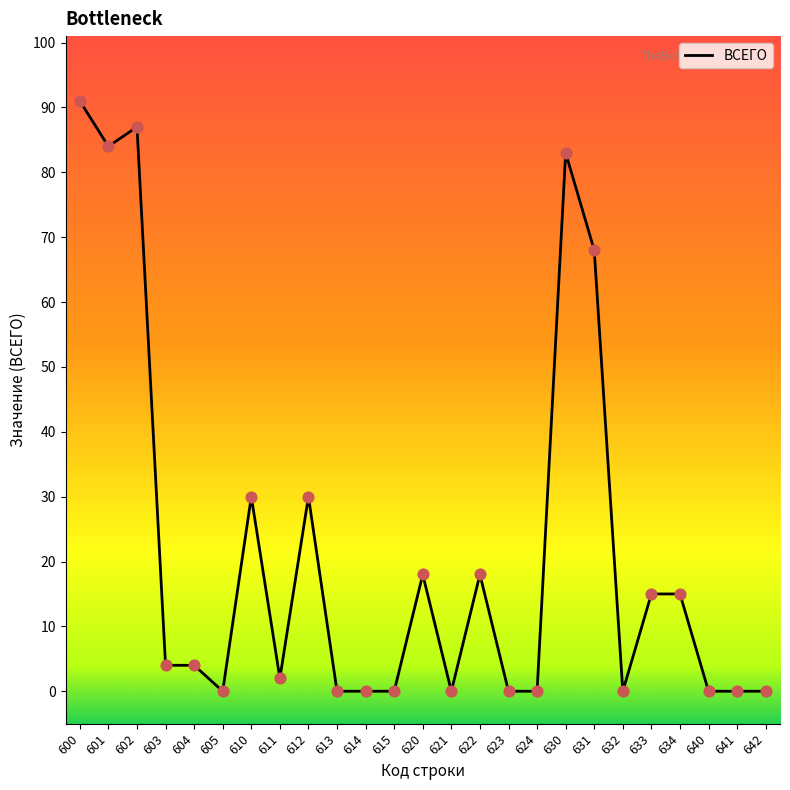

What is the change in value from 601 to 612?

-54